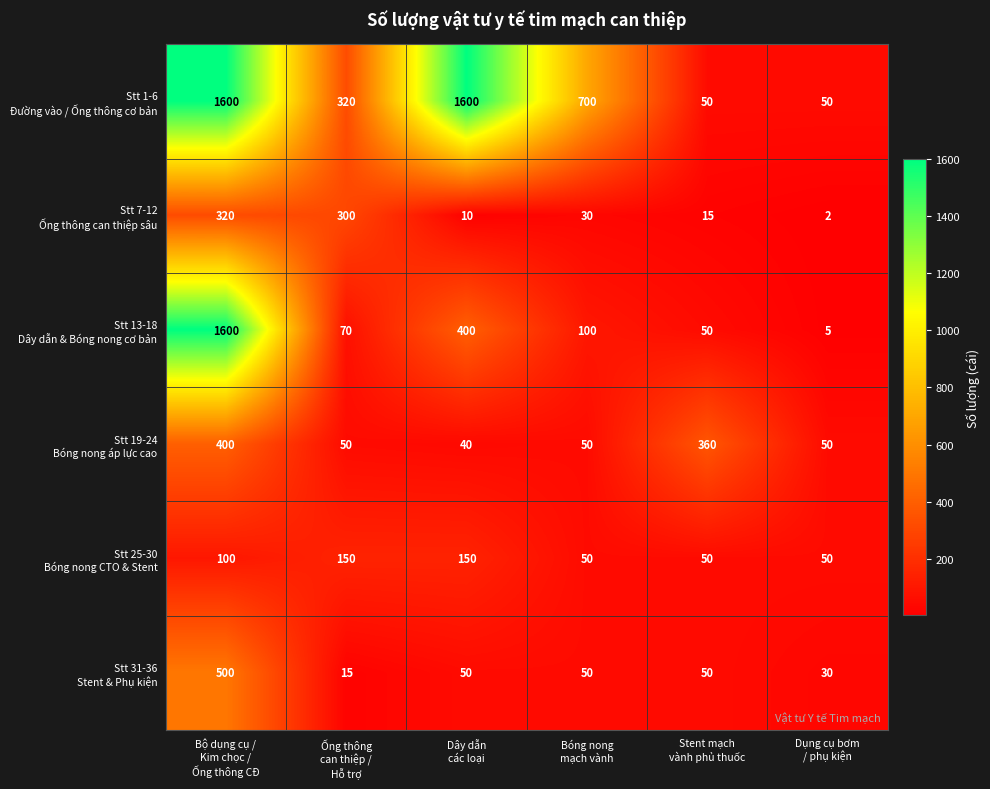

What is the difference between the highest and lowest values at Dụng cụ bơm
/ phụ kiện?

48